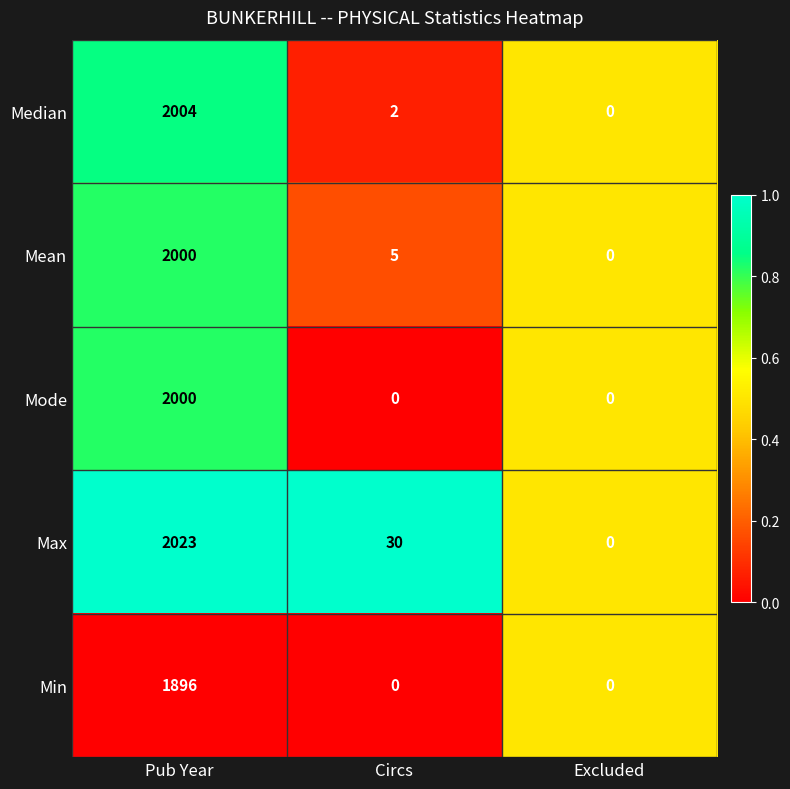

What is the total value across all series at Circs?

37